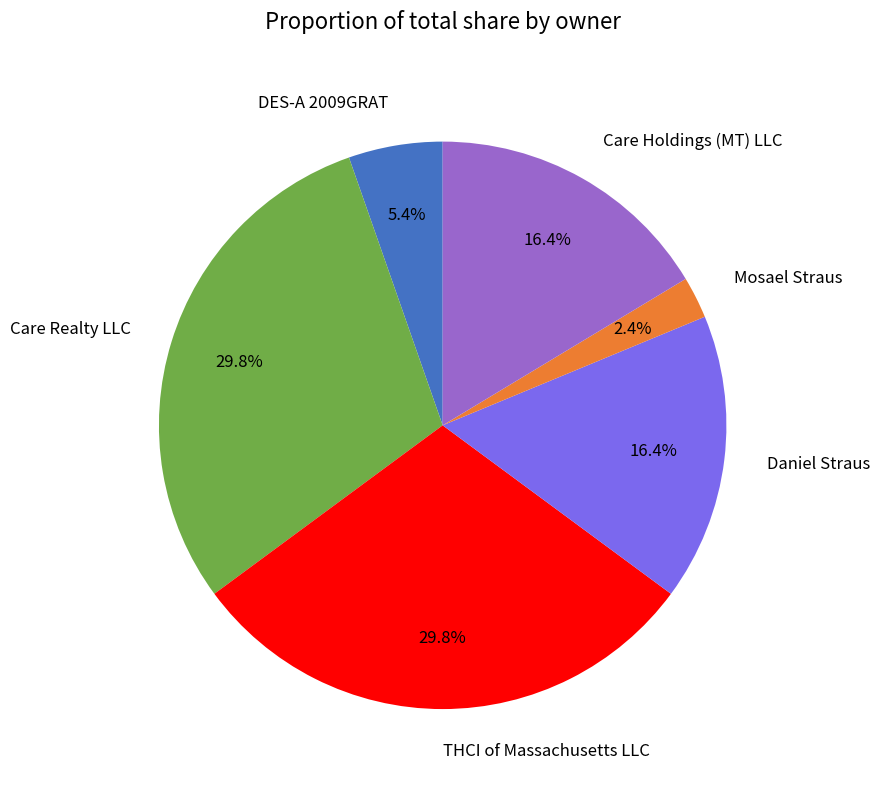

What percentage is NOT represented by DES-A 2009GRAT?

94.6%